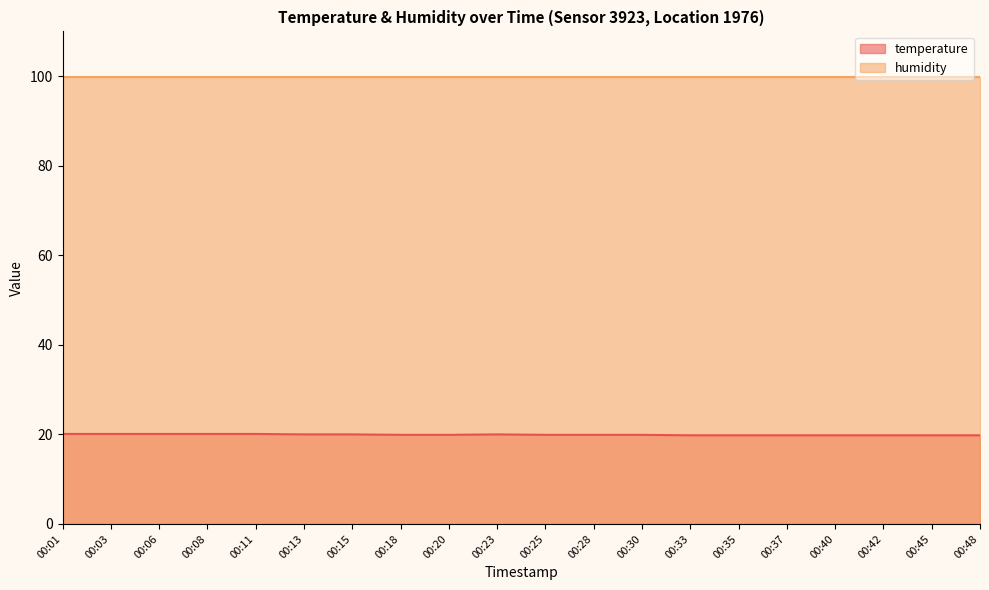

What is the smallest value displayed?

19.8